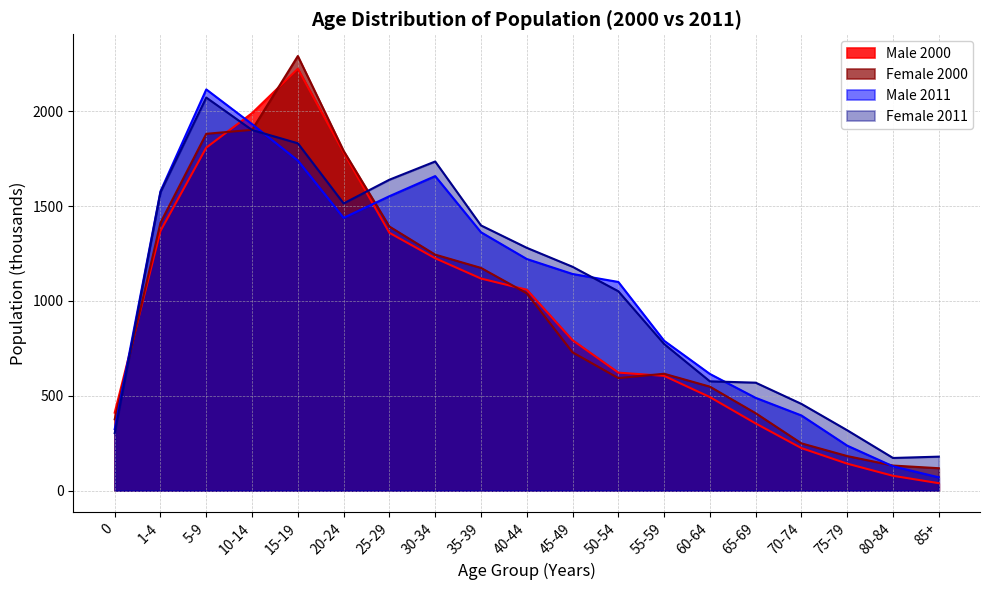

Which has a higher value, 65-69 or 50-54?

50-54